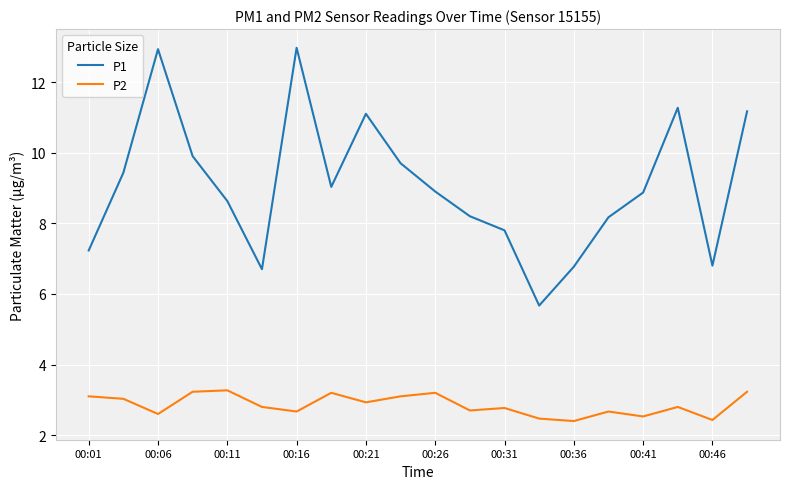

What is the difference between the maximum and minimum values in the P2 series?

0.9